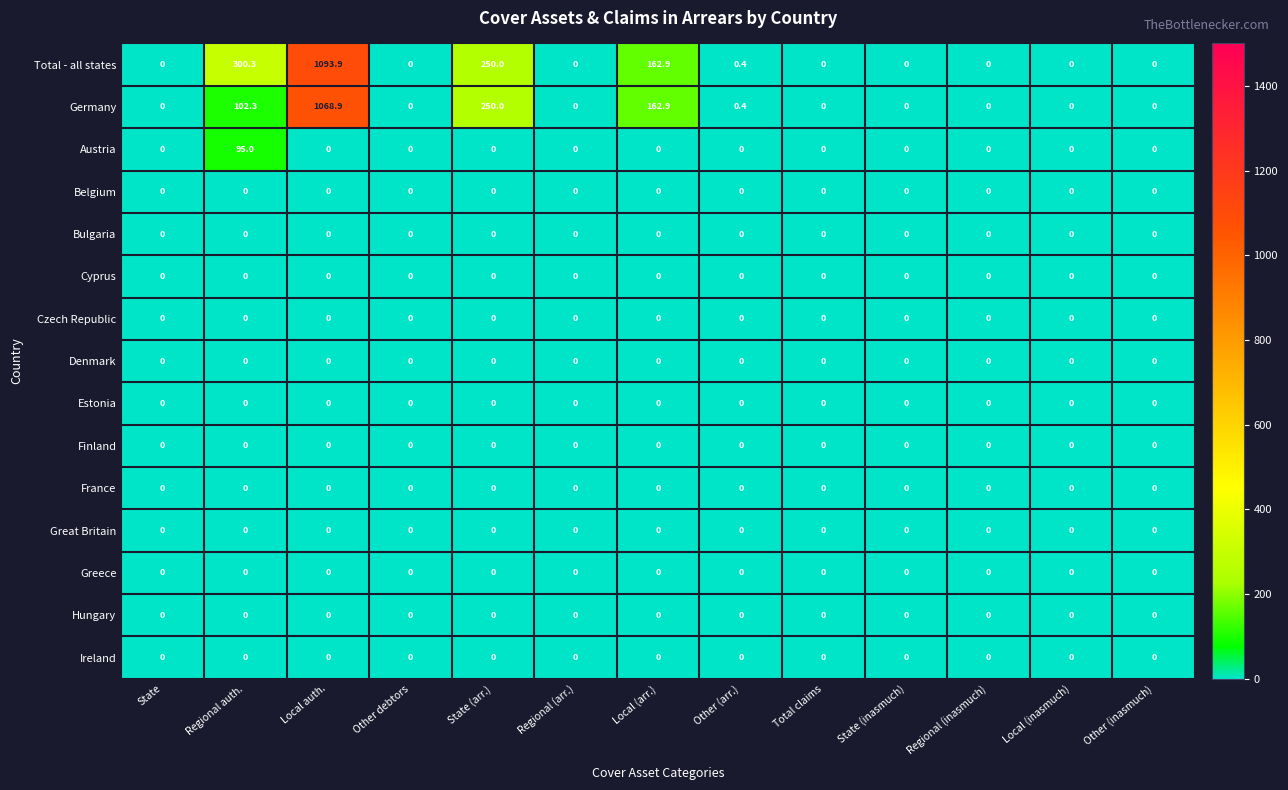

Is it true that France equals 0.0 at Local (inasmuch)?

True